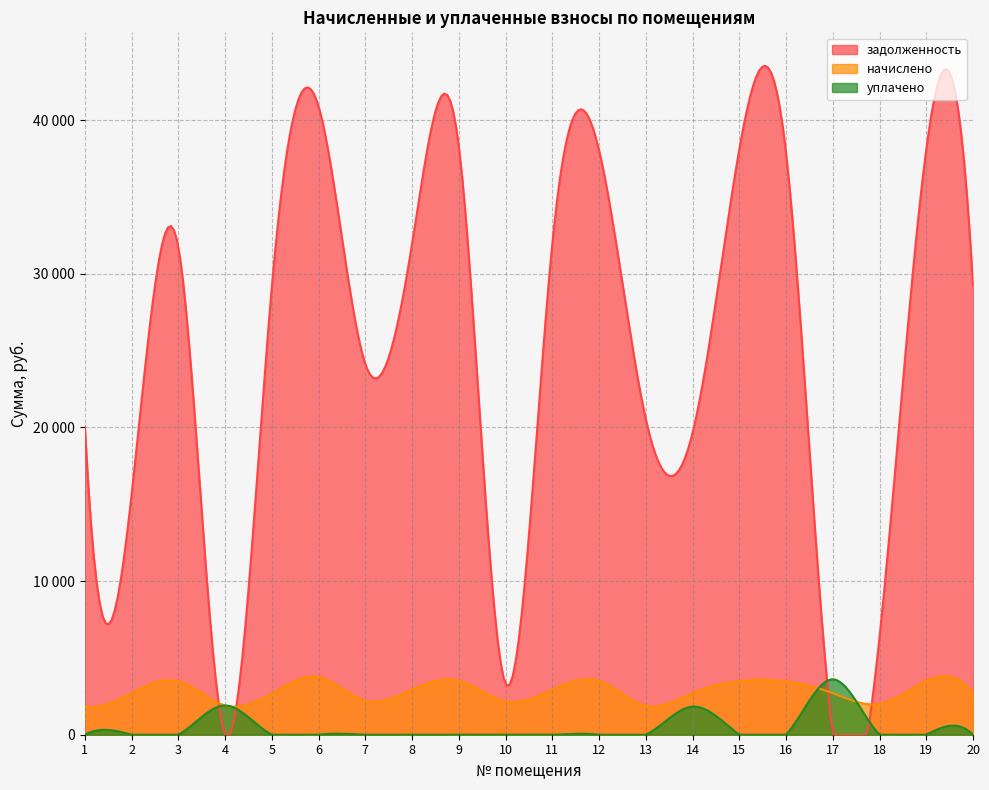

How many positive values does the уплачено series have?

3